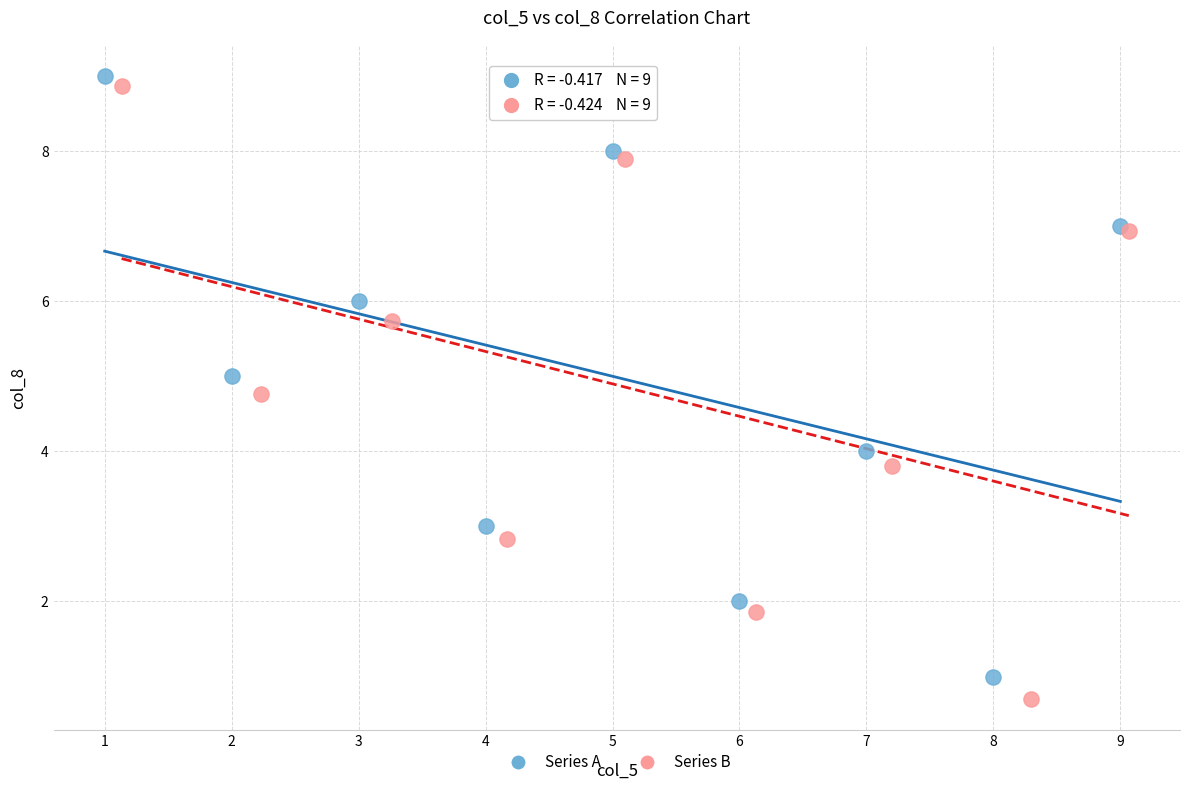

Which series reaches the maximum Y coordinate?

Series A